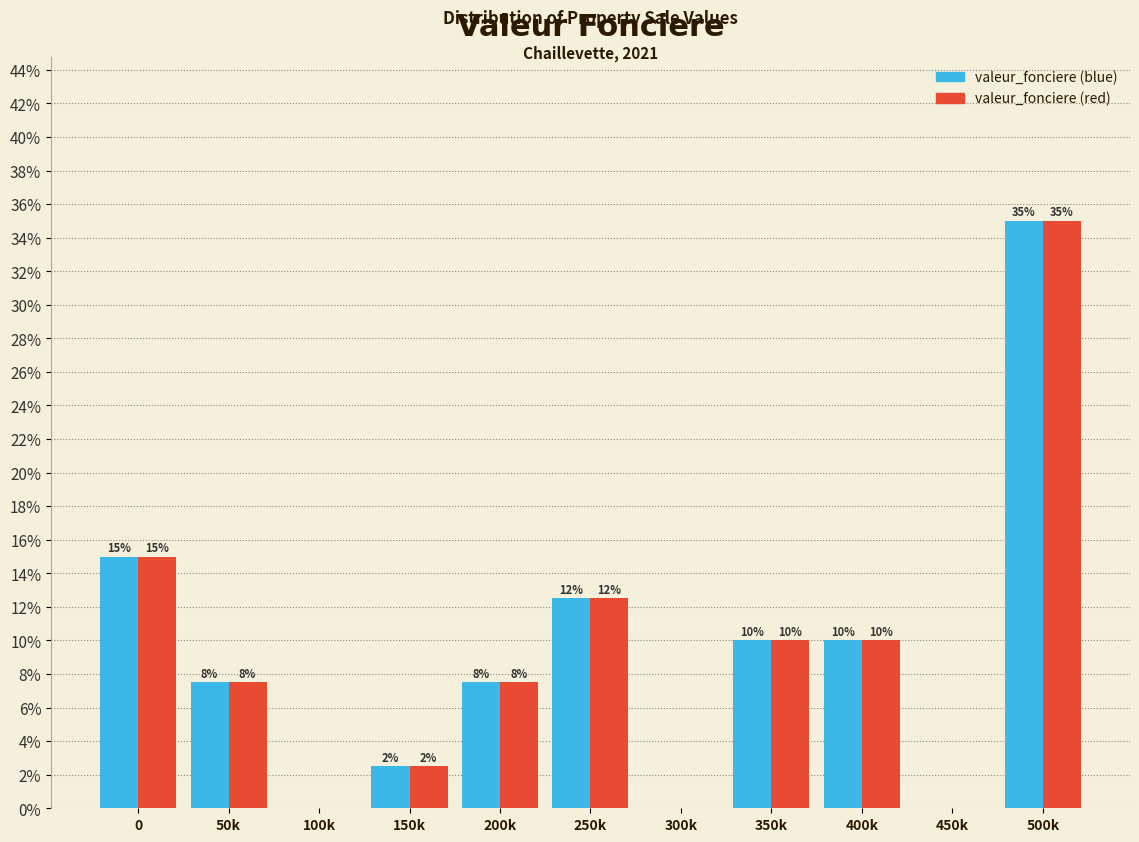

Is it true that valeur_fonciere (blue) equals 10.0 at 400k?

True